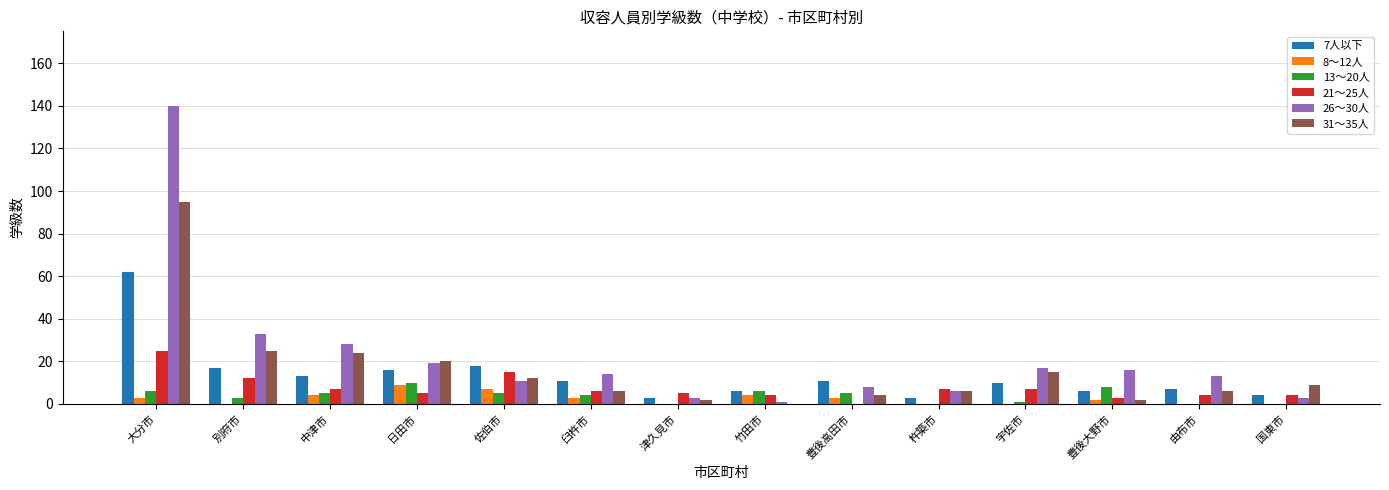

What is the difference between the 13～20人 values at 津久見市 and 豊後高田市?

5